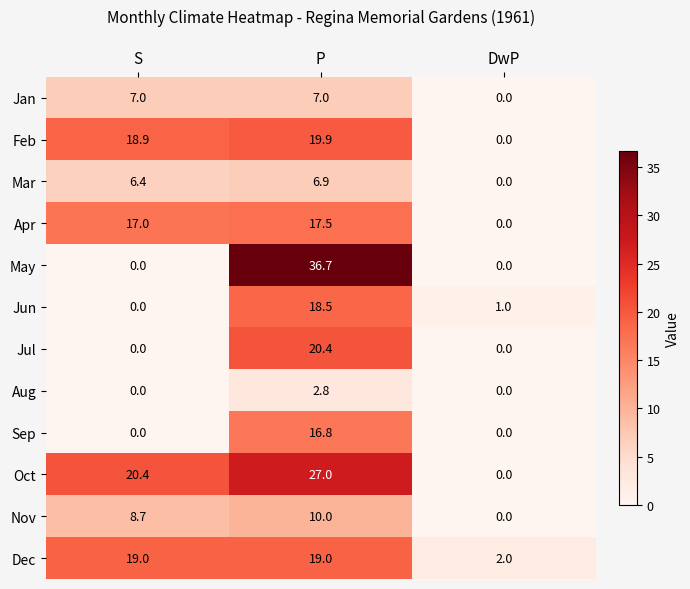

At P, list the series in order from largest to smallest.

May, Oct, Jul, Feb, Dec, Jun, Apr, Sep, Nov, Jan, Mar, Aug